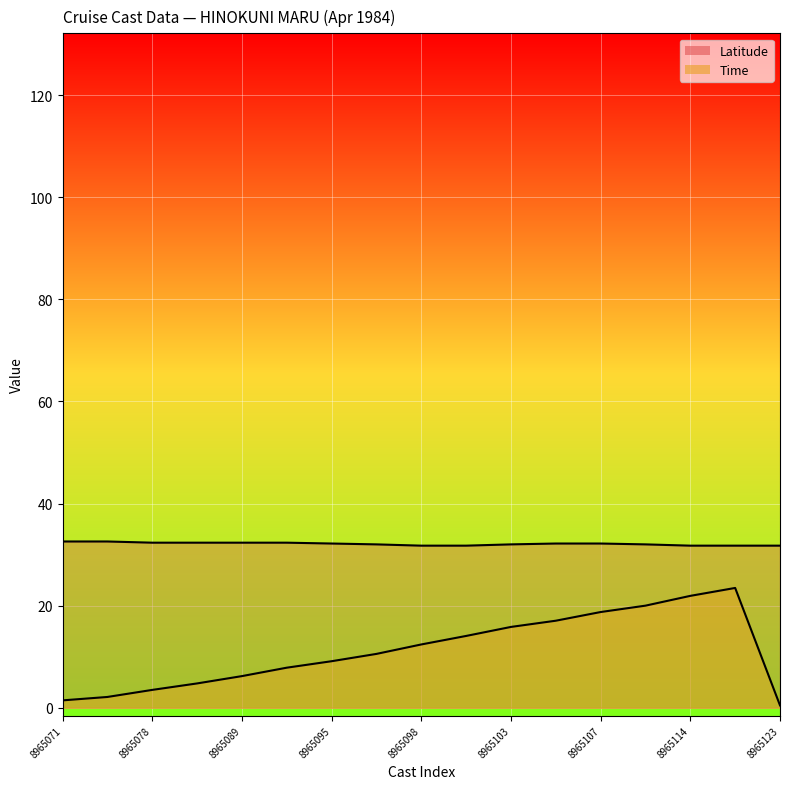

What is the average value of the Latitude series?

32.1